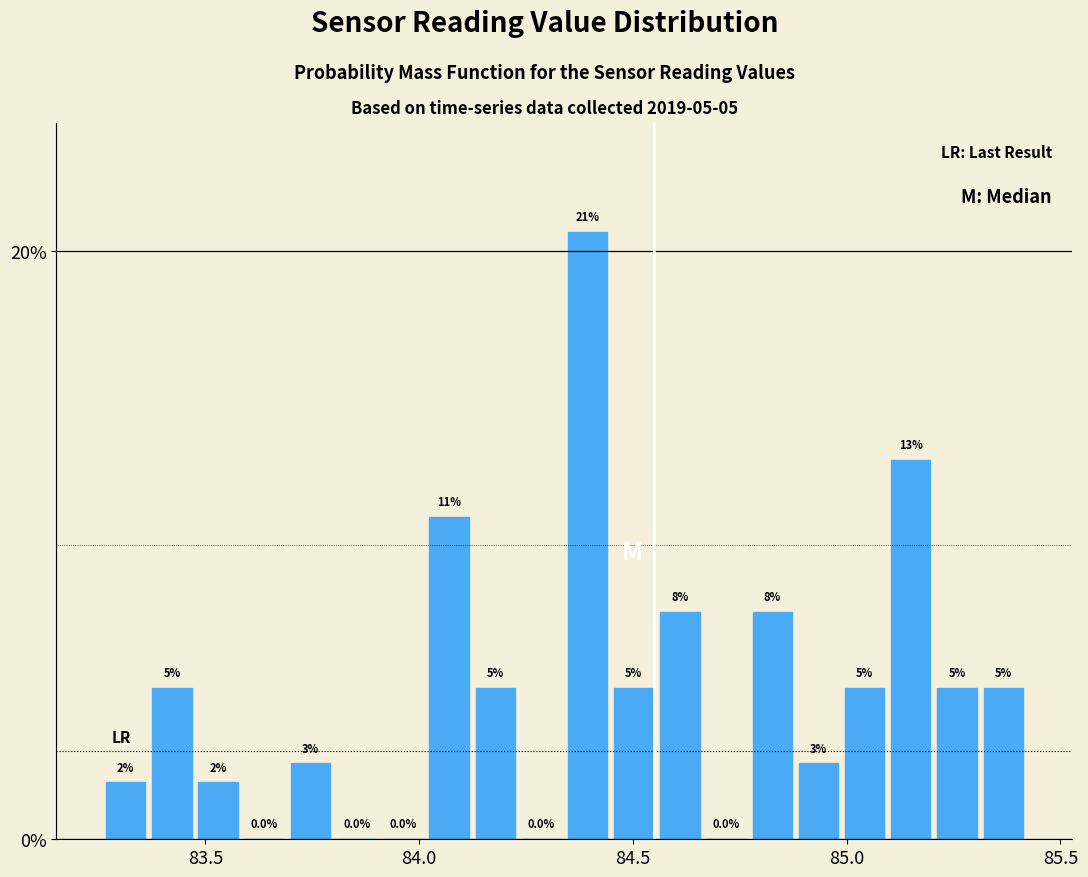

Around what value on the x-axis is the tallest bar? Give the approximate position of its centre, as read against the axis.

84.40